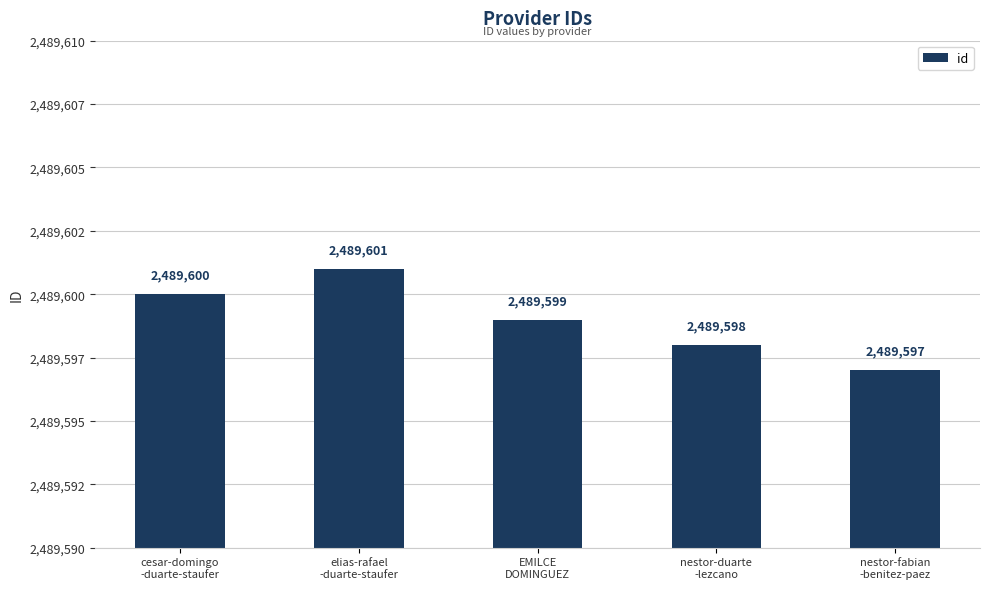

Where is the data nearest to the value 2489599?

EMILCE
DOMINGUEZ